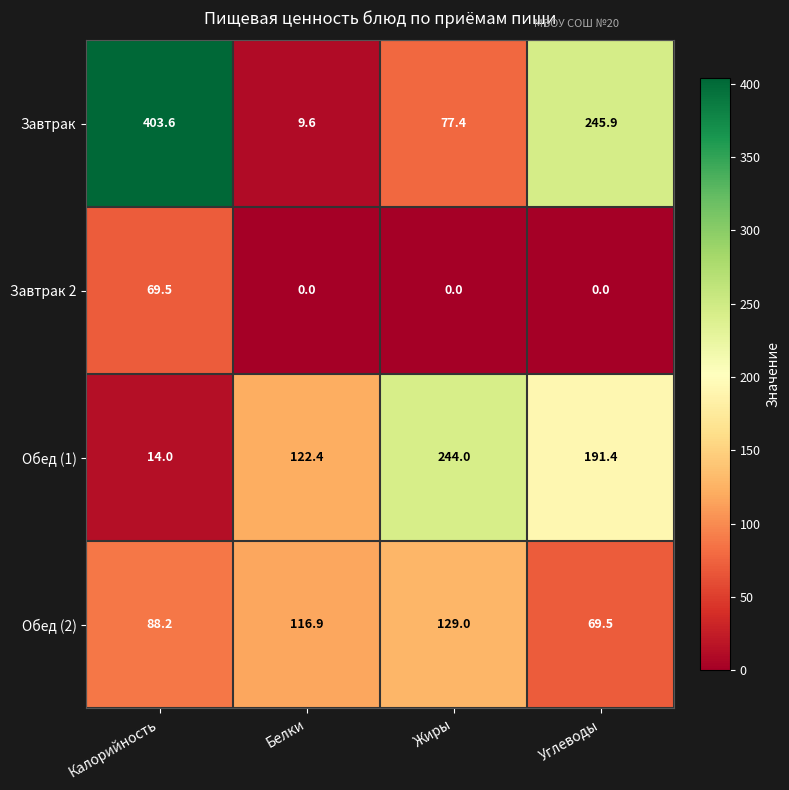

What is the sum of all Обед (1) values?

571.8